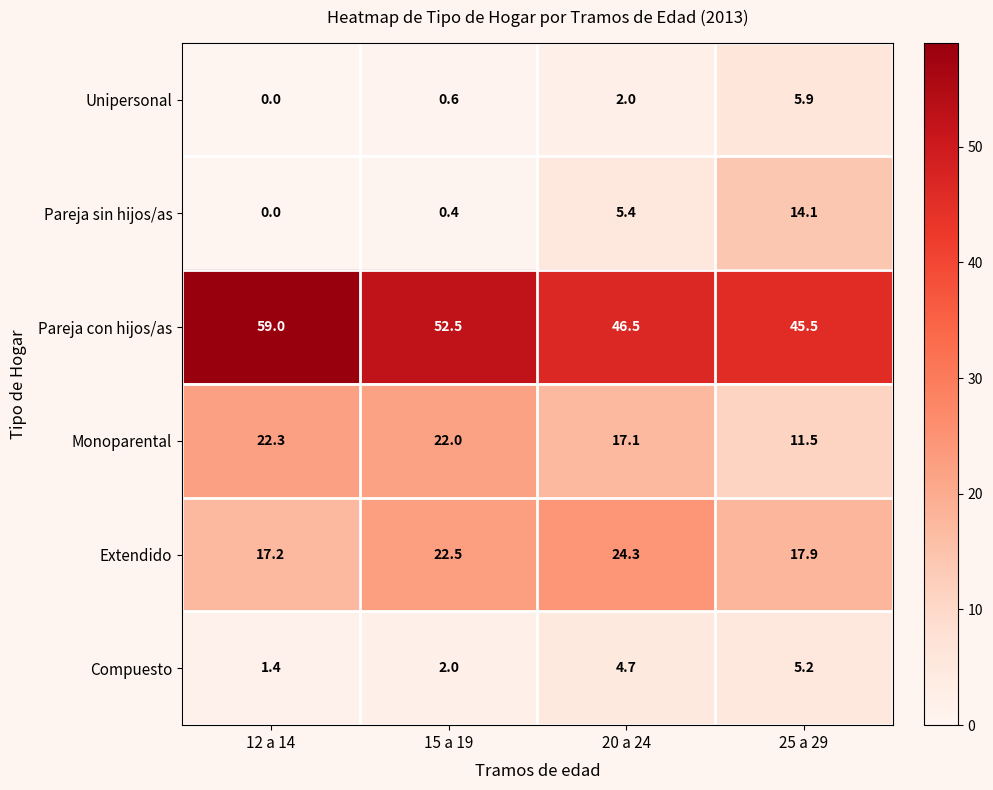

At which label does Monoparental first exceed 22?

12 a 14